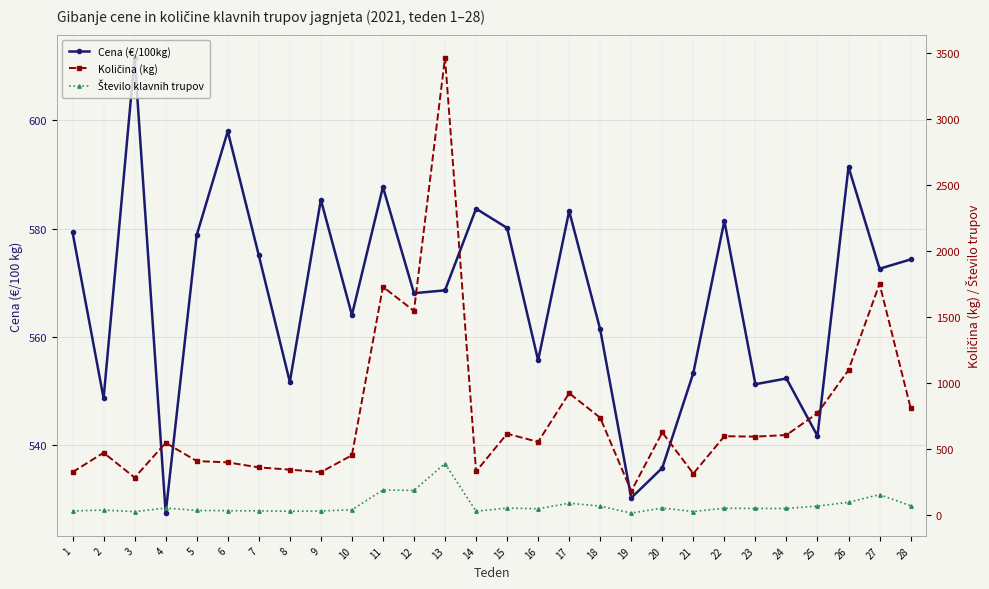

What is the approximate value of Cena (€/100kg) at 16?

555.7